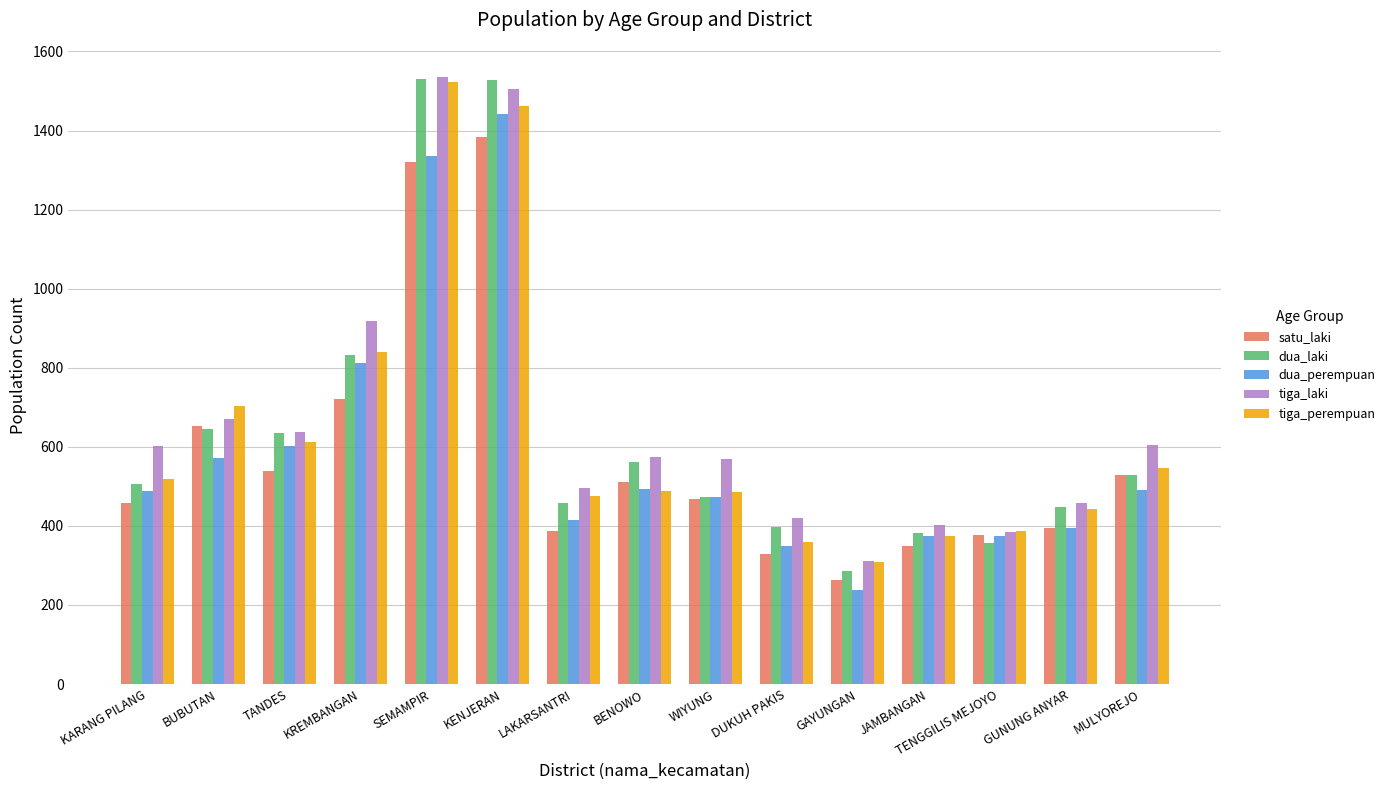

What is the highest value of the dua_laki series?

1530